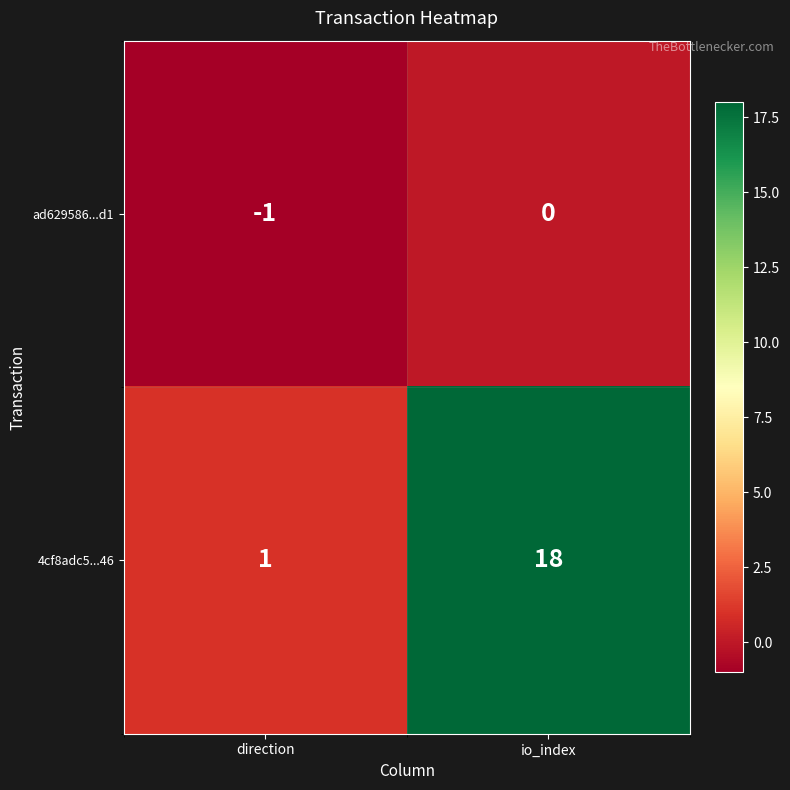

Which series has the largest total across all categories?

4cf8adc5...46